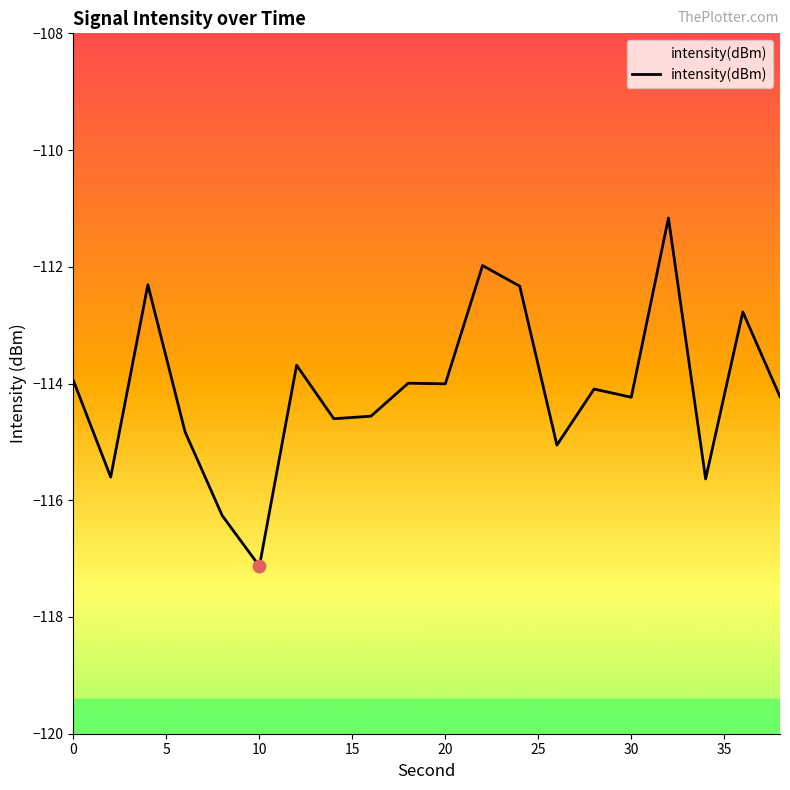

Between 35 and 25, which is larger?

35